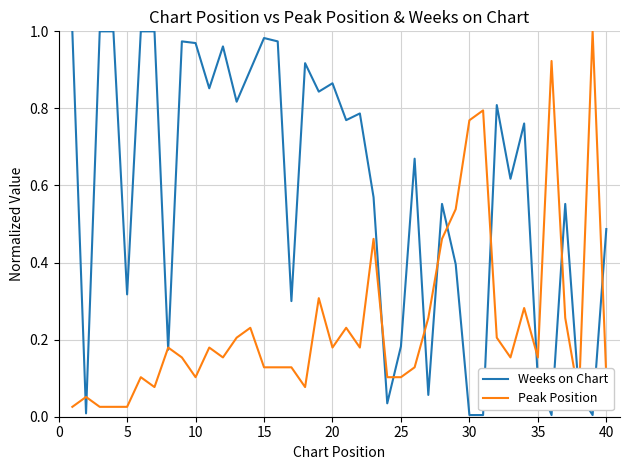

How many distinct data groups are displayed?

2